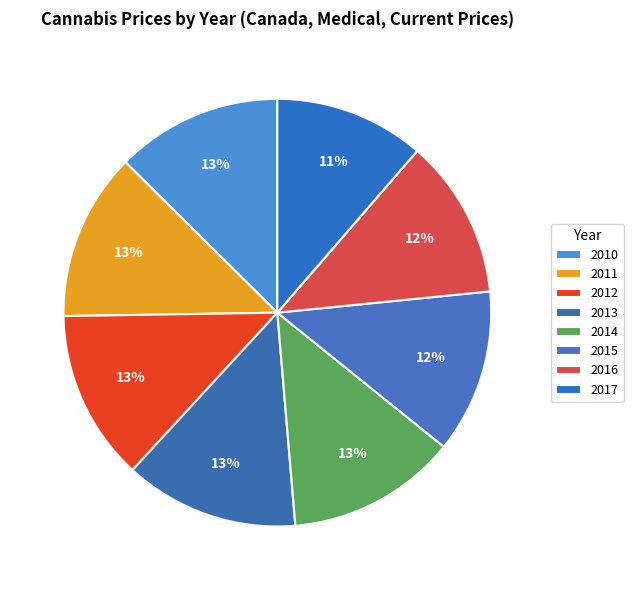

Between 2011 and 2017, which is larger?

2011